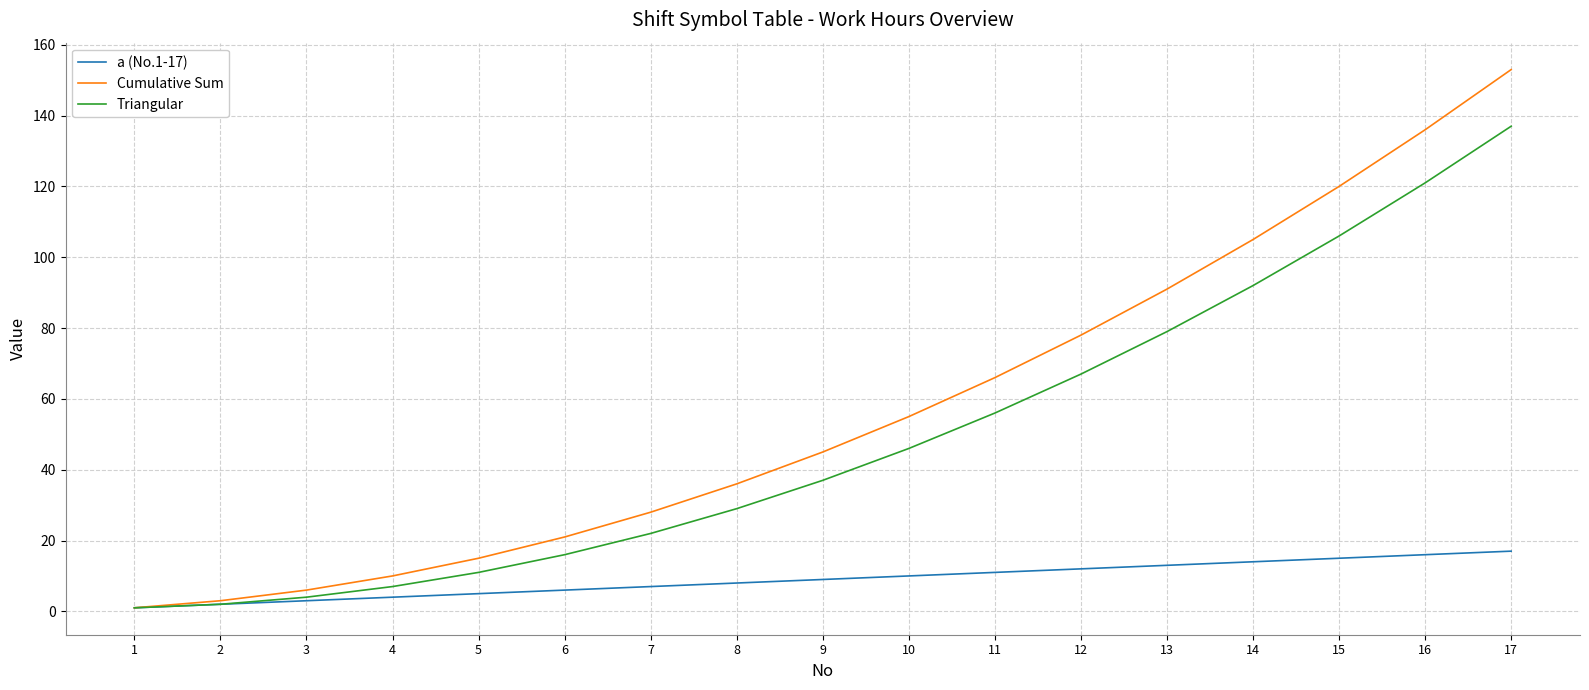

How many lines are shown in the chart?

3